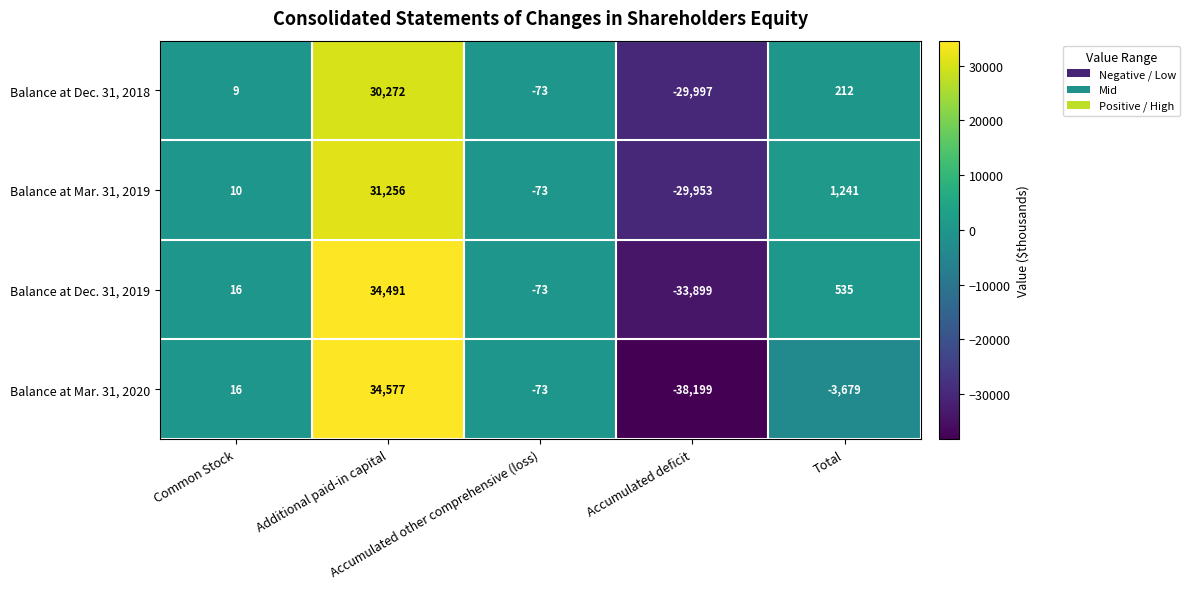

Which series has the largest range (max minus min)?

Balance at Mar. 31, 2020